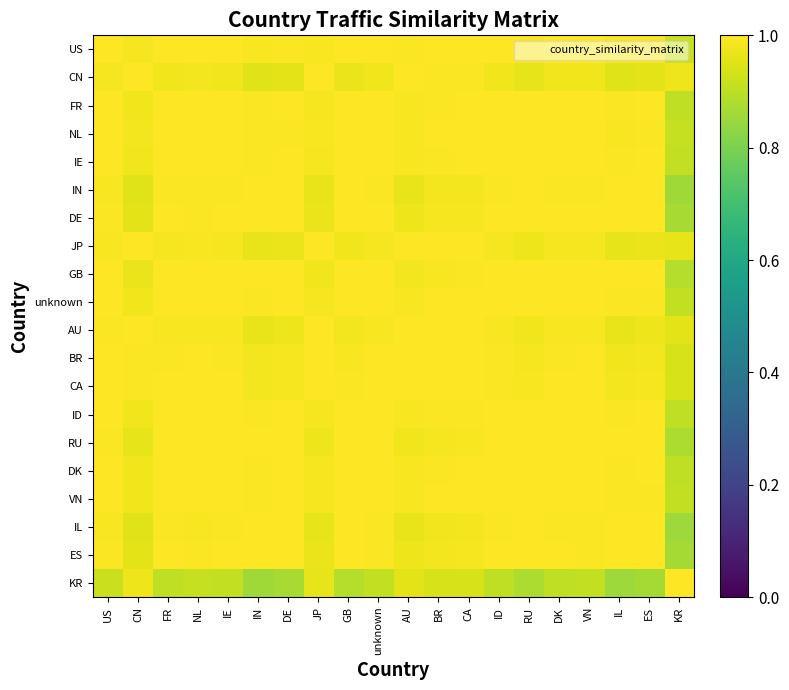

Reading left to right, extract all data points from this chart.

US: US=1.0	CN=1.0	FR=1.0	NL=1.0	IE=1.0	IN=1.0	DE=1.0	JP=1.0	GB=1.0	unknown=1.0	AU=1.0	BR=1.0	CA=1.0	ID=1.0	RU=1.0	DK=1.0	VN=1.0	IL=1.0	ES=1.0	KR=0.9
CN: US=1.0	CN=1.0	FR=1.0	NL=1.0	IE=1.0	IN=1.0	DE=1.0	JP=1.0	GB=1.0	unknown=1.0	AU=1.0	BR=1.0	CA=1.0	ID=1.0	RU=1.0	DK=1.0	VN=1.0	IL=1.0	ES=1.0	KR=1.0
FR: US=1.0	CN=1.0	FR=1.0	NL=1.0	IE=1.0	IN=1.0	DE=1.0	JP=1.0	GB=1.0	unknown=1.0	AU=1.0	BR=1.0	CA=1.0	ID=1.0	RU=1.0	DK=1.0	VN=1.0	IL=1.0	ES=1.0	KR=0.9
NL: US=1.0	CN=1.0	FR=1.0	NL=1.0	IE=1.0	IN=1.0	DE=1.0	JP=1.0	GB=1.0	unknown=1.0	AU=1.0	BR=1.0	CA=1.0	ID=1.0	RU=1.0	DK=1.0	VN=1.0	IL=1.0	ES=1.0	KR=0.9
IE: US=1.0	CN=1.0	FR=1.0	NL=1.0	IE=1.0	IN=1.0	DE=1.0	JP=1.0	GB=1.0	unknown=1.0	AU=1.0	BR=1.0	CA=1.0	ID=1.0	RU=1.0	DK=1.0	VN=1.0	IL=1.0	ES=1.0	KR=0.9
IN: US=1.0	CN=1.0	FR=1.0	NL=1.0	IE=1.0	IN=1.0	DE=1.0	JP=1.0	GB=1.0	unknown=1.0	AU=1.0	BR=1.0	CA=1.0	ID=1.0	RU=1.0	DK=1.0	VN=1.0	IL=1.0	ES=1.0	KR=0.9
DE: US=1.0	CN=1.0	FR=1.0	NL=1.0	IE=1.0	IN=1.0	DE=1.0	JP=1.0	GB=1.0	unknown=1.0	AU=1.0	BR=1.0	CA=1.0	ID=1.0	RU=1.0	DK=1.0	VN=1.0	IL=1.0	ES=1.0	KR=0.9
JP: US=1.0	CN=1.0	FR=1.0	NL=1.0	IE=1.0	IN=1.0	DE=1.0	JP=1.0	GB=1.0	unknown=1.0	AU=1.0	BR=1.0	CA=1.0	ID=1.0	RU=1.0	DK=1.0	VN=1.0	IL=1.0	ES=1.0	KR=1.0
GB: US=1.0	CN=1.0	FR=1.0	NL=1.0	IE=1.0	IN=1.0	DE=1.0	JP=1.0	GB=1.0	unknown=1.0	AU=1.0	BR=1.0	CA=1.0	ID=1.0	RU=1.0	DK=1.0	VN=1.0	IL=1.0	ES=1.0	KR=0.9
unknown: US=1.0	CN=1.0	FR=1.0	NL=1.0	IE=1.0	IN=1.0	DE=1.0	JP=1.0	GB=1.0	unknown=1.0	AU=1.0	BR=1.0	CA=1.0	ID=1.0	RU=1.0	DK=1.0	VN=1.0	IL=1.0	ES=1.0	KR=0.9
AU: US=1.0	CN=1.0	FR=1.0	NL=1.0	IE=1.0	IN=1.0	DE=1.0	JP=1.0	GB=1.0	unknown=1.0	AU=1.0	BR=1.0	CA=1.0	ID=1.0	RU=1.0	DK=1.0	VN=1.0	IL=1.0	ES=1.0	KR=1.0
BR: US=1.0	CN=1.0	FR=1.0	NL=1.0	IE=1.0	IN=1.0	DE=1.0	JP=1.0	GB=1.0	unknown=1.0	AU=1.0	BR=1.0	CA=1.0	ID=1.0	RU=1.0	DK=1.0	VN=1.0	IL=1.0	ES=1.0	KR=0.9
CA: US=1.0	CN=1.0	FR=1.0	NL=1.0	IE=1.0	IN=1.0	DE=1.0	JP=1.0	GB=1.0	unknown=1.0	AU=1.0	BR=1.0	CA=1.0	ID=1.0	RU=1.0	DK=1.0	VN=1.0	IL=1.0	ES=1.0	KR=0.9
ID: US=1.0	CN=1.0	FR=1.0	NL=1.0	IE=1.0	IN=1.0	DE=1.0	JP=1.0	GB=1.0	unknown=1.0	AU=1.0	BR=1.0	CA=1.0	ID=1.0	RU=1.0	DK=1.0	VN=1.0	IL=1.0	ES=1.0	KR=0.9
RU: US=1.0	CN=1.0	FR=1.0	NL=1.0	IE=1.0	IN=1.0	DE=1.0	JP=1.0	GB=1.0	unknown=1.0	AU=1.0	BR=1.0	CA=1.0	ID=1.0	RU=1.0	DK=1.0	VN=1.0	IL=1.0	ES=1.0	KR=0.9
DK: US=1.0	CN=1.0	FR=1.0	NL=1.0	IE=1.0	IN=1.0	DE=1.0	JP=1.0	GB=1.0	unknown=1.0	AU=1.0	BR=1.0	CA=1.0	ID=1.0	RU=1.0	DK=1.0	VN=1.0	IL=1.0	ES=1.0	KR=0.9
VN: US=1.0	CN=1.0	FR=1.0	NL=1.0	IE=1.0	IN=1.0	DE=1.0	JP=1.0	GB=1.0	unknown=1.0	AU=1.0	BR=1.0	CA=1.0	ID=1.0	RU=1.0	DK=1.0	VN=1.0	IL=1.0	ES=1.0	KR=0.9
IL: US=1.0	CN=1.0	FR=1.0	NL=1.0	IE=1.0	IN=1.0	DE=1.0	JP=1.0	GB=1.0	unknown=1.0	AU=1.0	BR=1.0	CA=1.0	ID=1.0	RU=1.0	DK=1.0	VN=1.0	IL=1.0	ES=1.0	KR=0.9
ES: US=1.0	CN=1.0	FR=1.0	NL=1.0	IE=1.0	IN=1.0	DE=1.0	JP=1.0	GB=1.0	unknown=1.0	AU=1.0	BR=1.0	CA=1.0	ID=1.0	RU=1.0	DK=1.0	VN=1.0	IL=1.0	ES=1.0	KR=0.9
KR: US=0.9	CN=1.0	FR=0.9	NL=0.9	IE=0.9	IN=0.9	DE=0.9	JP=1.0	GB=0.9	unknown=0.9	AU=1.0	BR=0.9	CA=0.9	ID=0.9	RU=0.9	DK=0.9	VN=0.9	IL=0.9	ES=0.9	KR=1.0